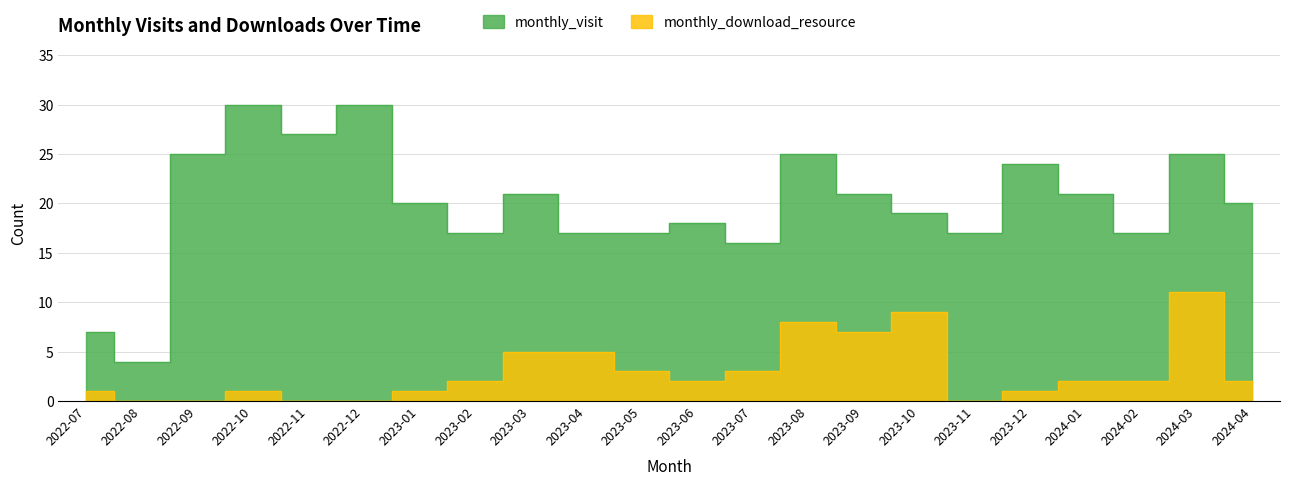

Is it true that monthly_visit equals 17 at 2023-04?

True